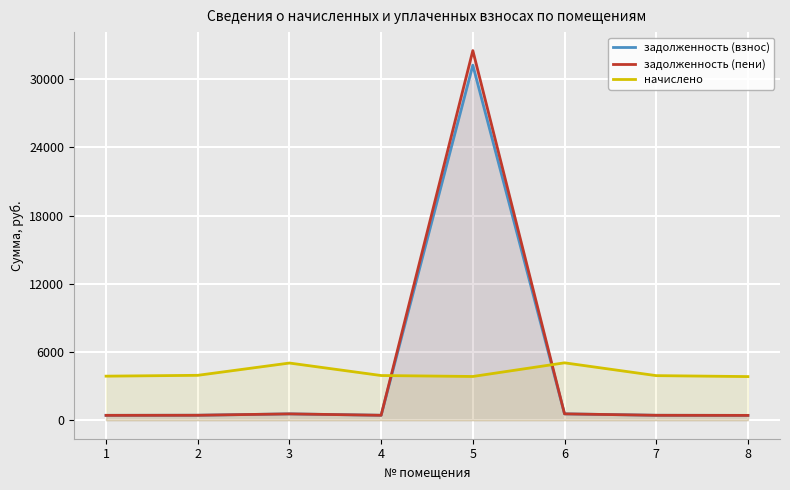

Where is the first local maximum for начислено?

3